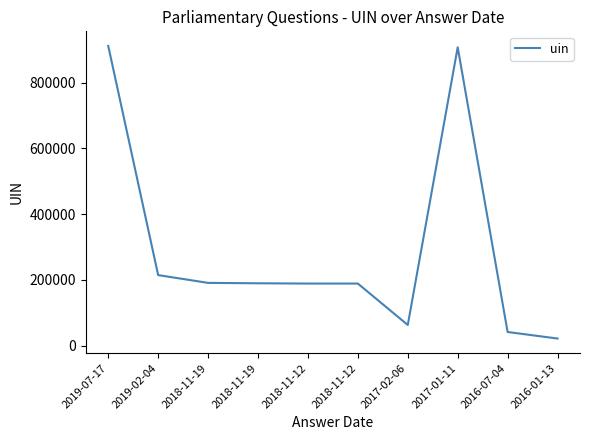

Is this an area chart (filled region under the line)?

No